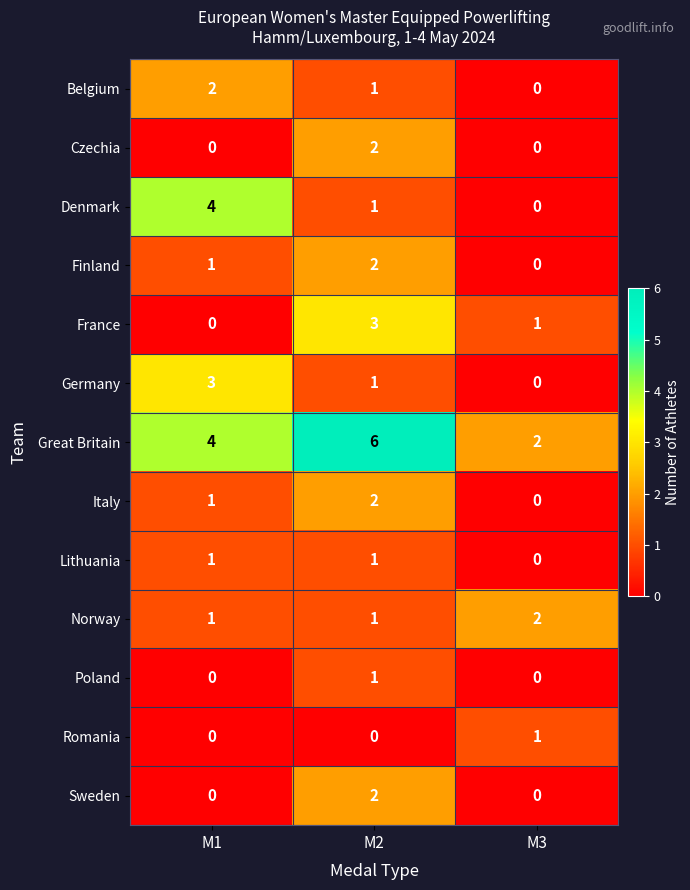

What is the total value across all series at M3?

6